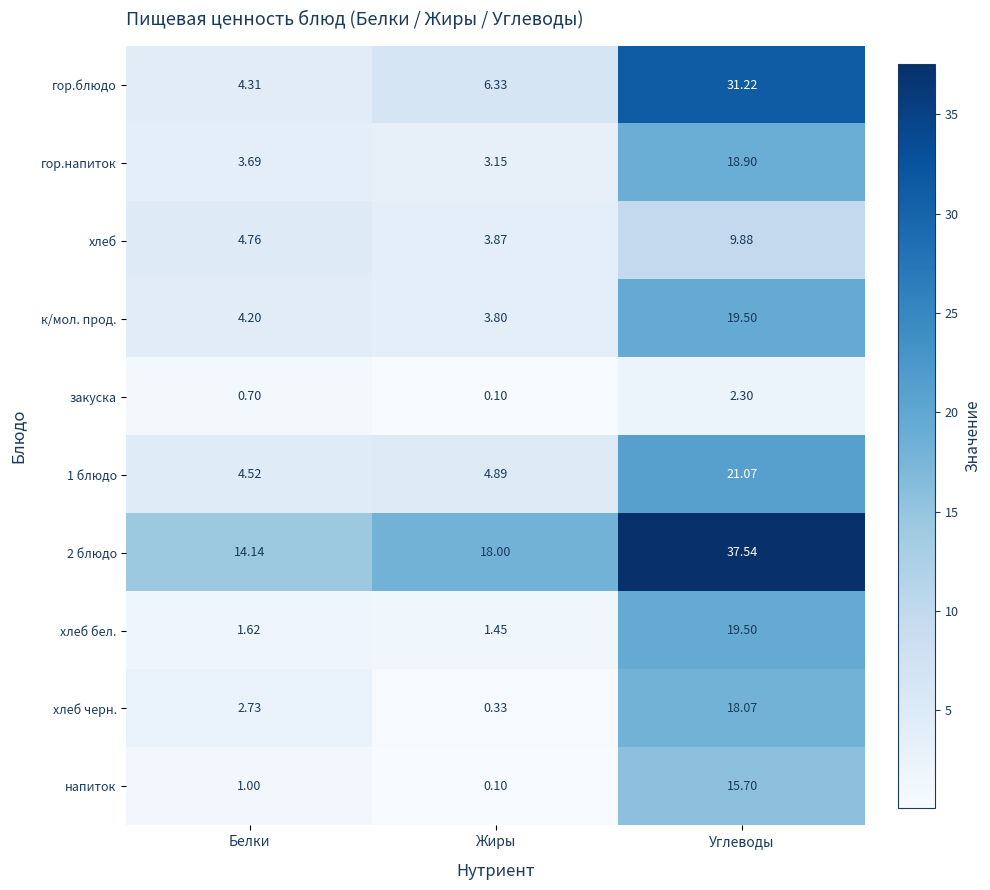

Between Жиры and Углеводы, which series saw the biggest shift?

гор.блюдо